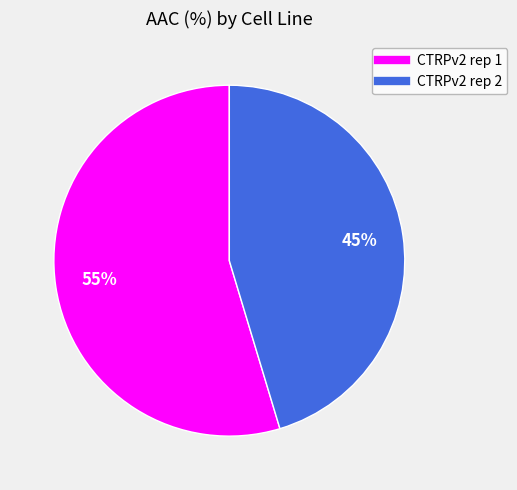

How many segments does this pie chart have?

2